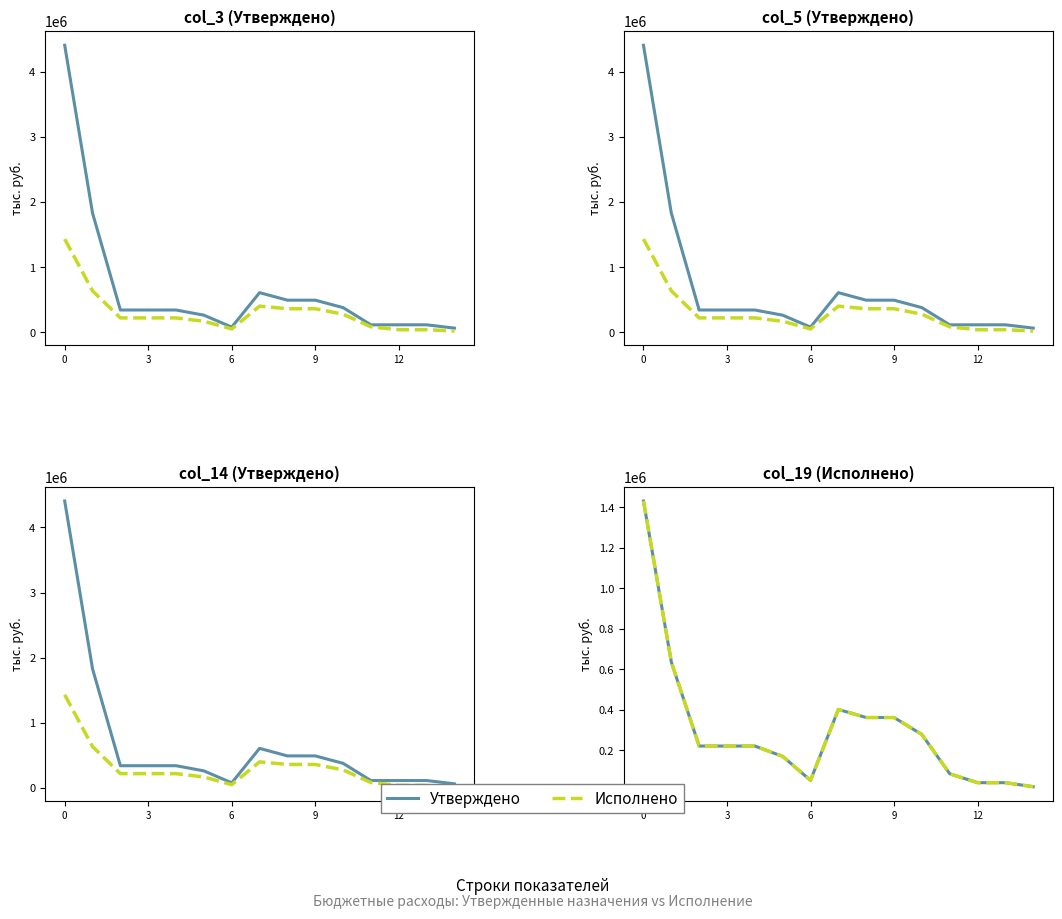

What is the minimum value shown in the chart?

19842.7